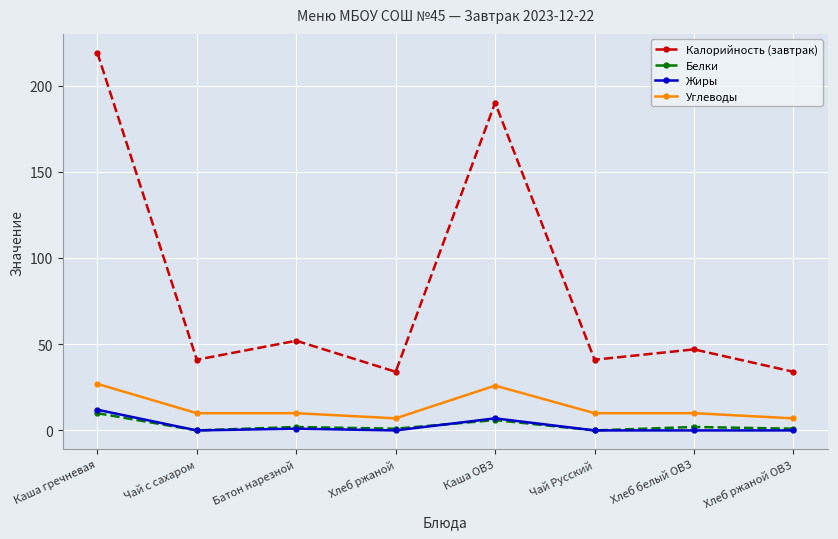

What is the difference between the second highest and second lowest values in the Белки series?

6